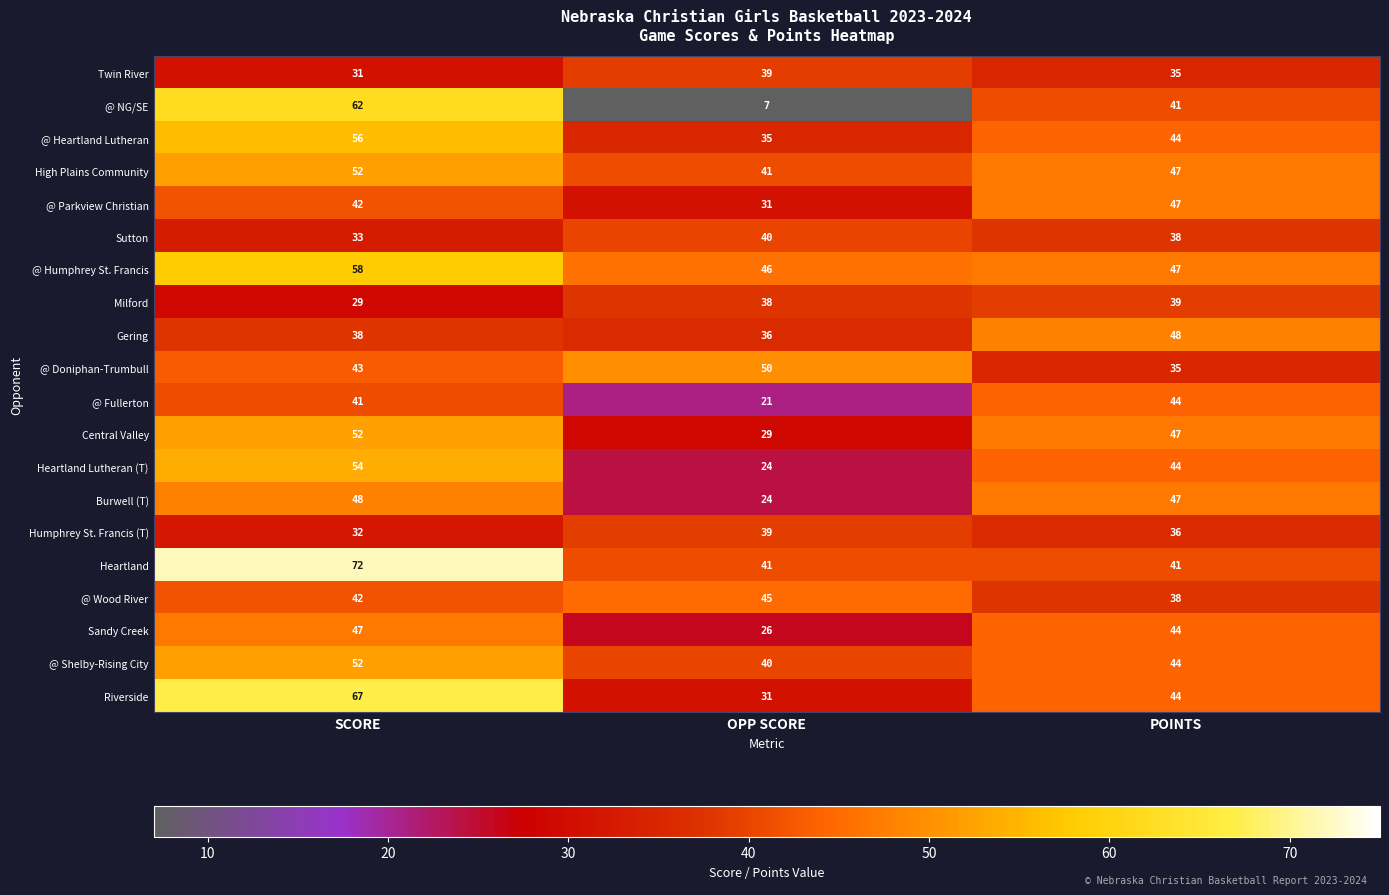

At how many categories does at least one series exceed 17?

3